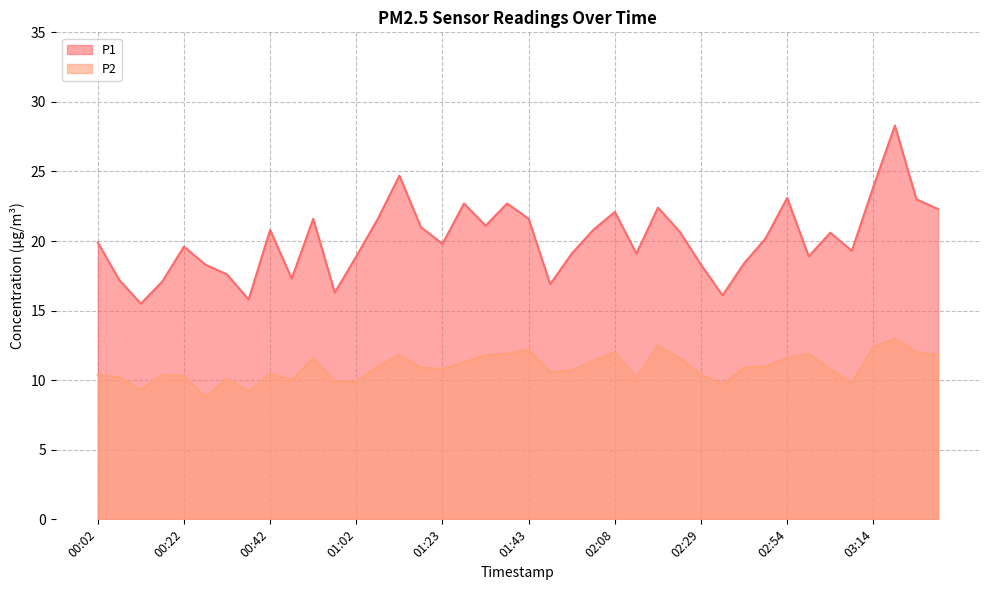

How many values in the P2 series are below 10?

7